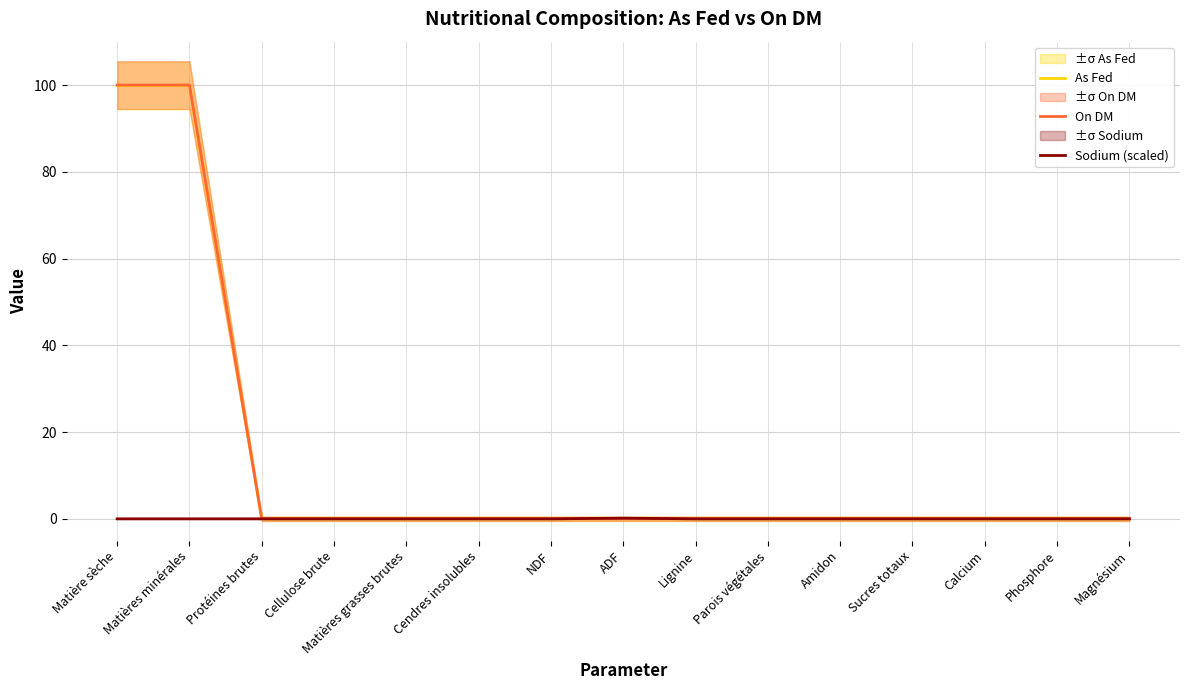

In Sodium (scaled), how many points are higher than both neighbors (excluding endpoints)?

1